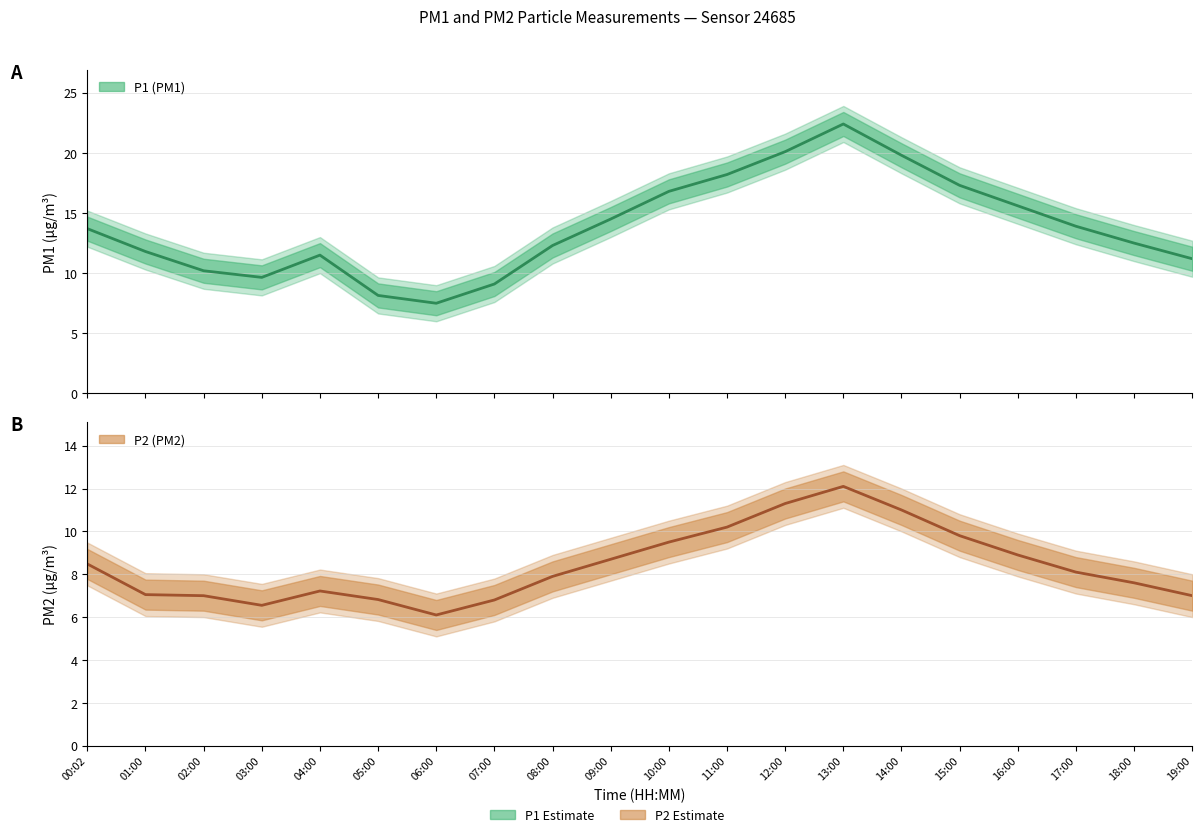

List the series in order of their overall mean, lowest first.

P2, P1